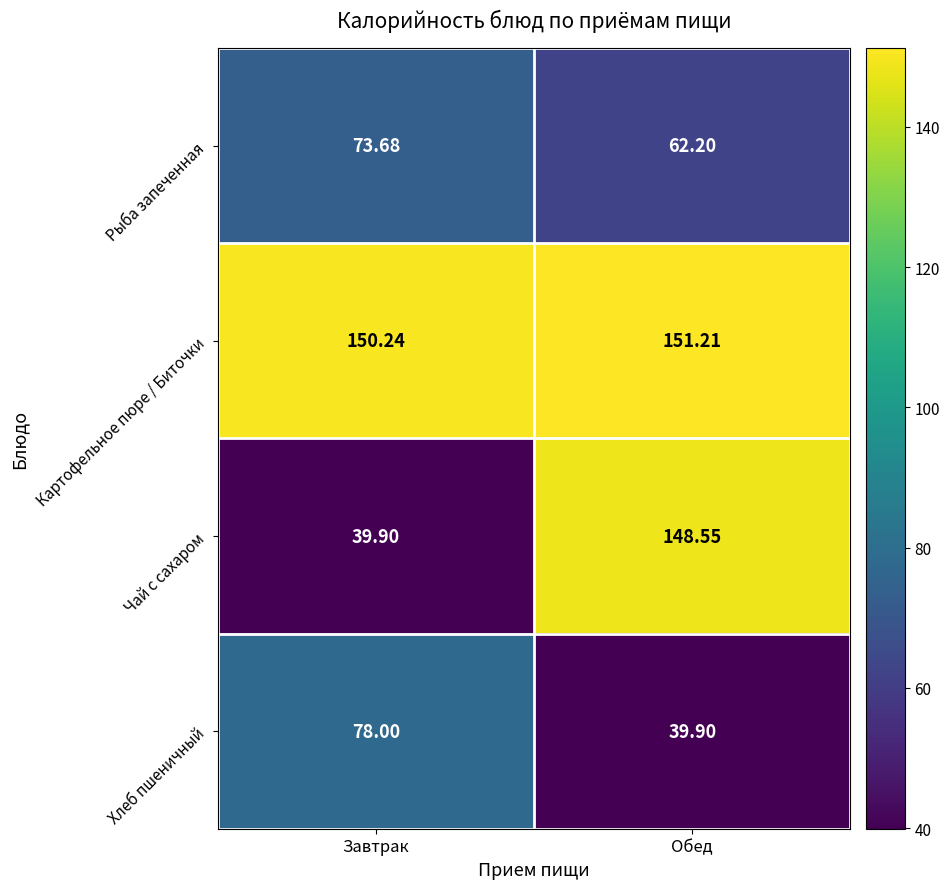

At which label is Картофельное пюре / Биточки closest to 150?

Завтрак